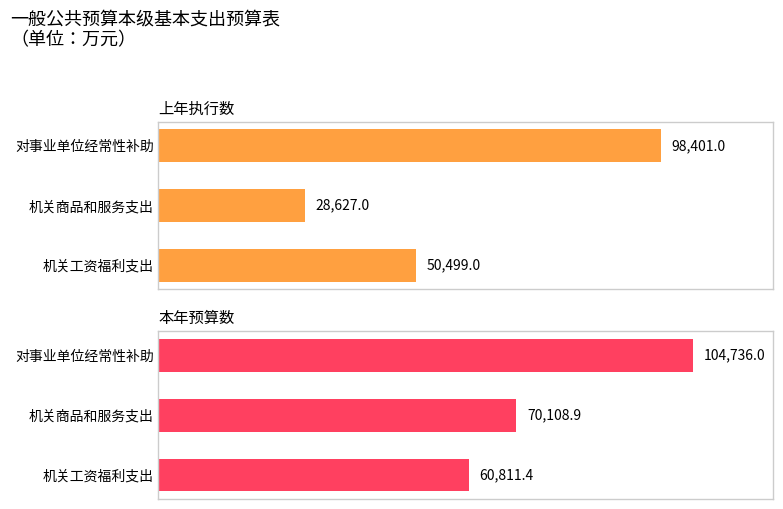

Are the bars grouped side by side (vs. stacked)?

Yes